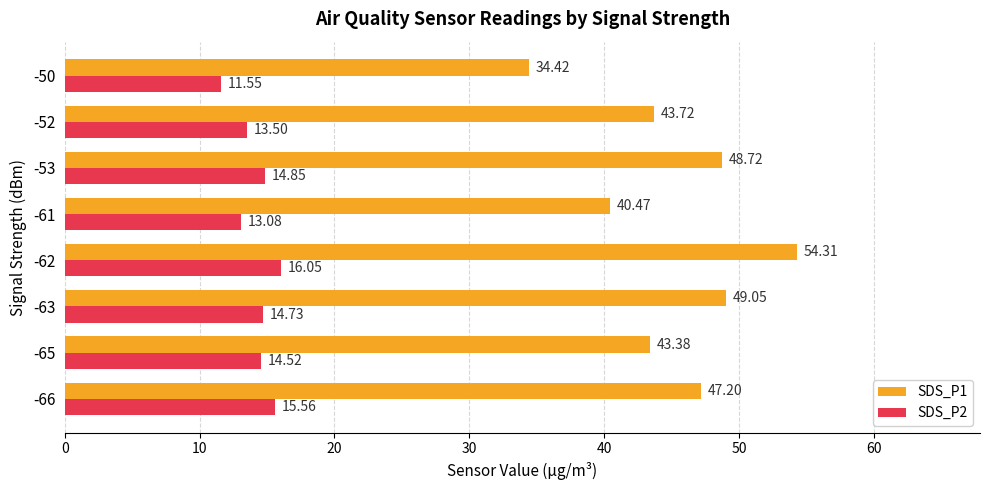

Rank the categories by SDS_P2 value from highest to lowest.

-62, -66, -53, -63, -65, -52, -61, -50